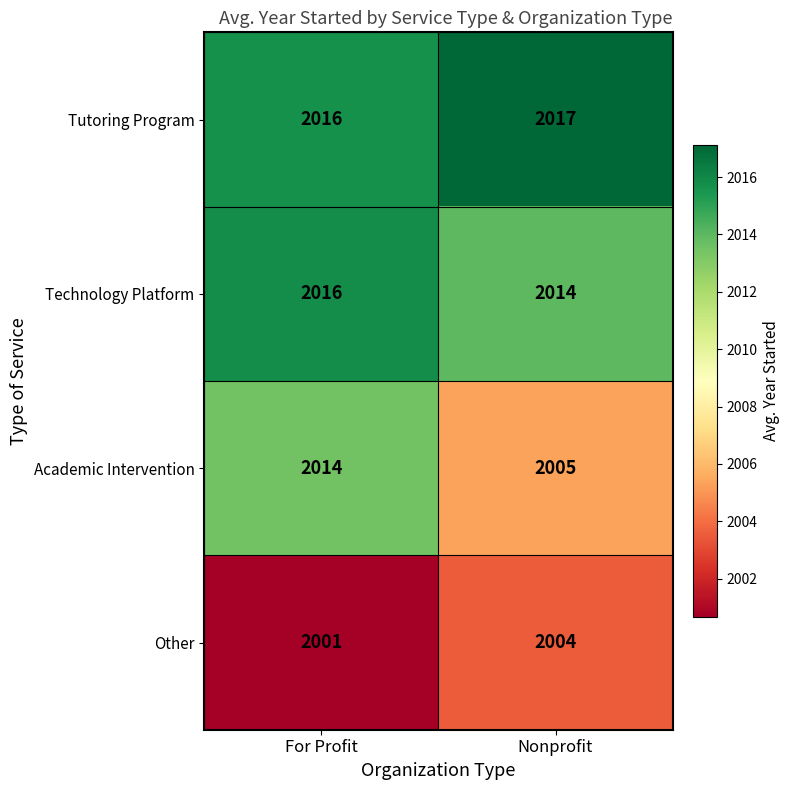

Read the Academic Intervention value at For Profit.

2014